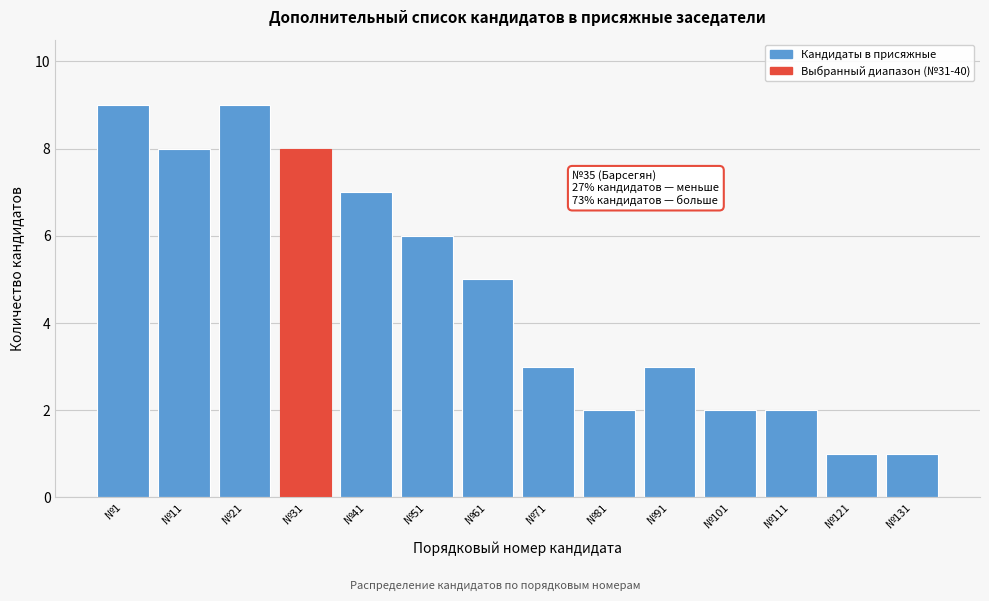

Reading right to left, extract all data points from this chart.

№131=1	№121=1	№111=2	№101=2	№91=3	№81=2	№71=3	№61=5	№51=6	№41=7	№31=8	№21=9	№11=8	№1=9